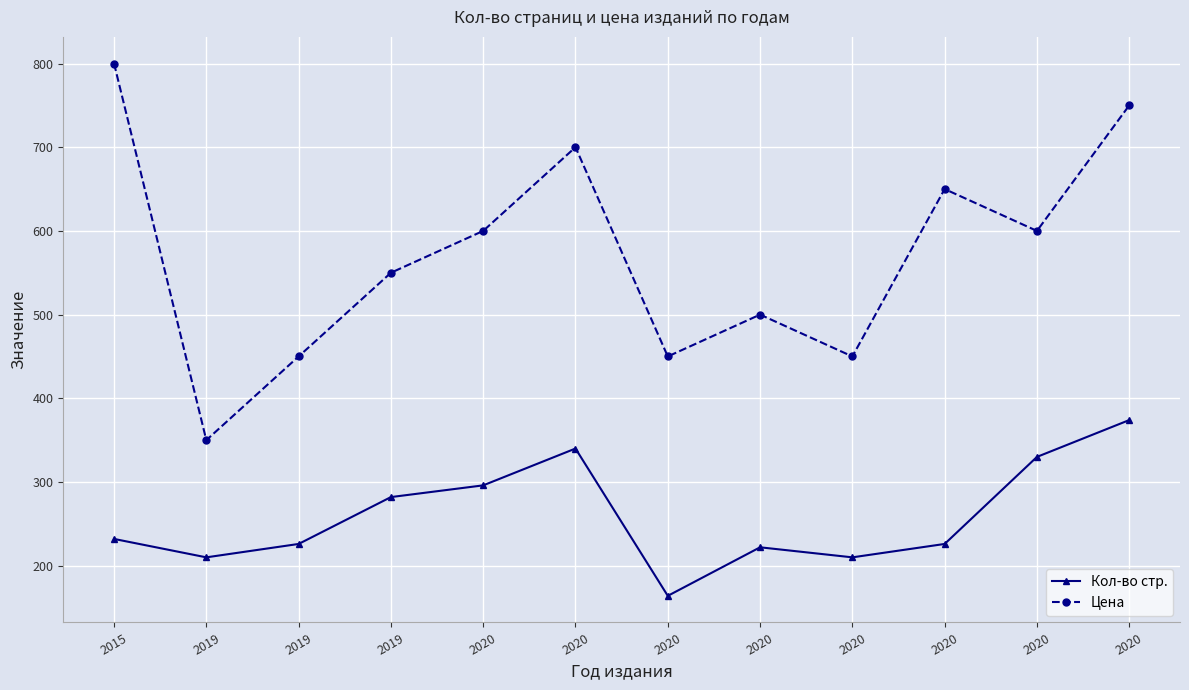

True or false: Цена and Кол-во стр. intersect in this chart.

False